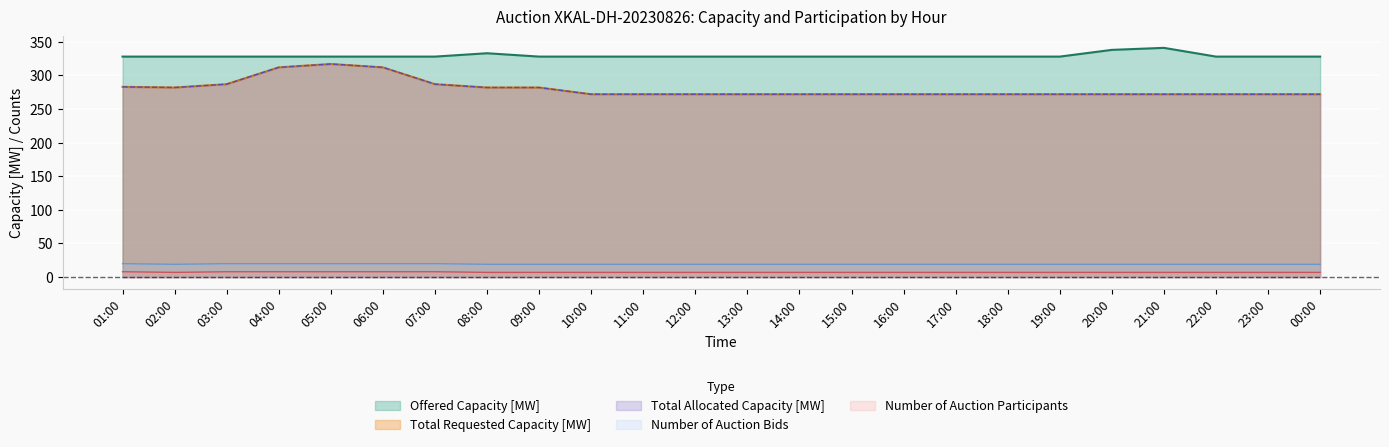

What is the average value of the allocated series?

280